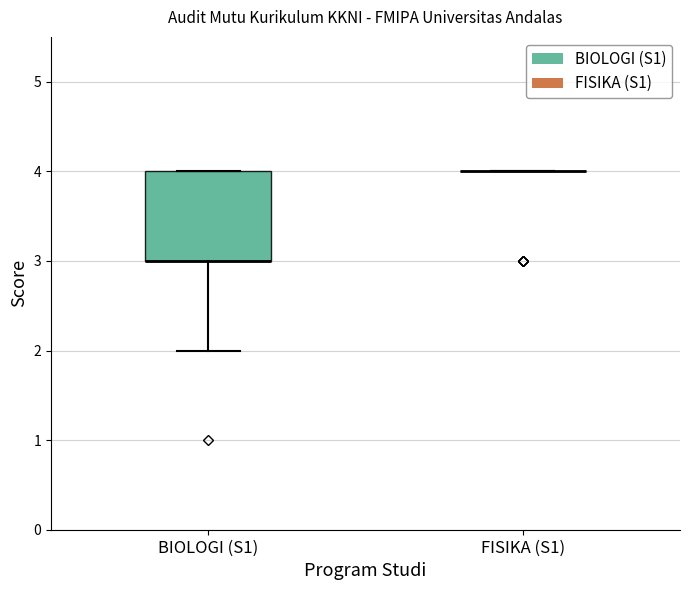

Which box is the tallest, from its lower edge to its upper edge?

BIOLOGI (S1)